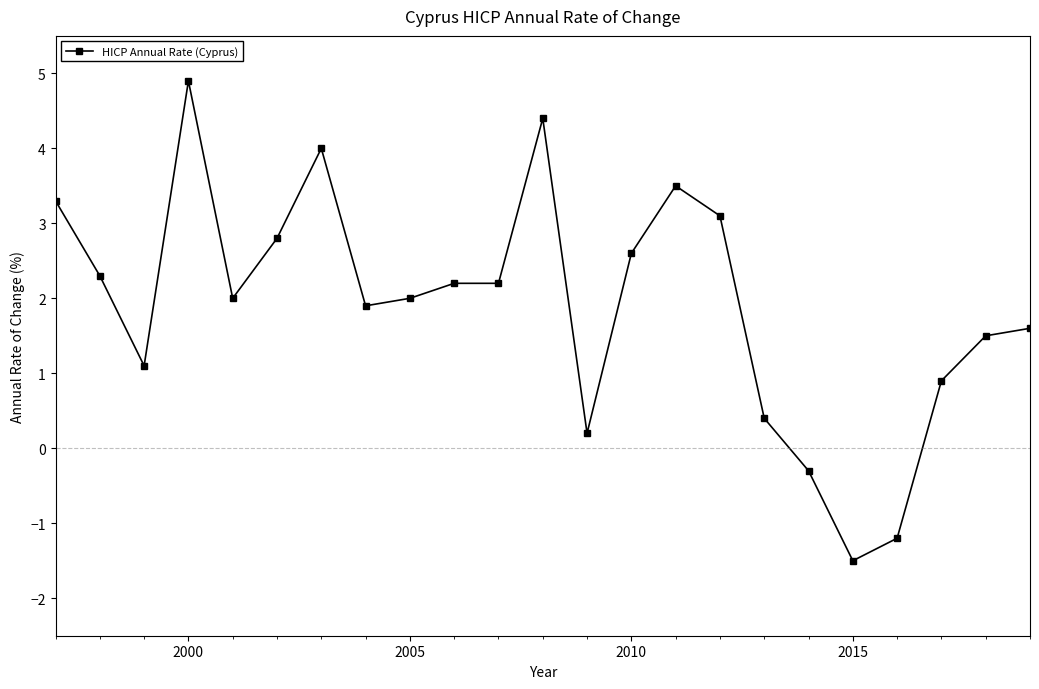

What is the difference between the maximum and minimum values?

6.4